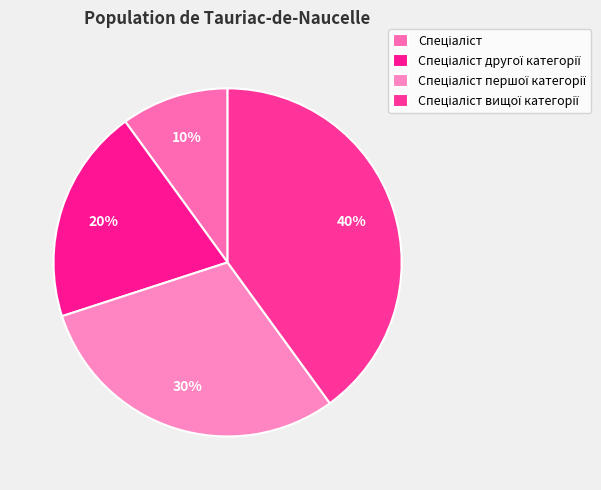

What percentage is the Спеціаліст першої категорії slice, to the nearest percent?

30%